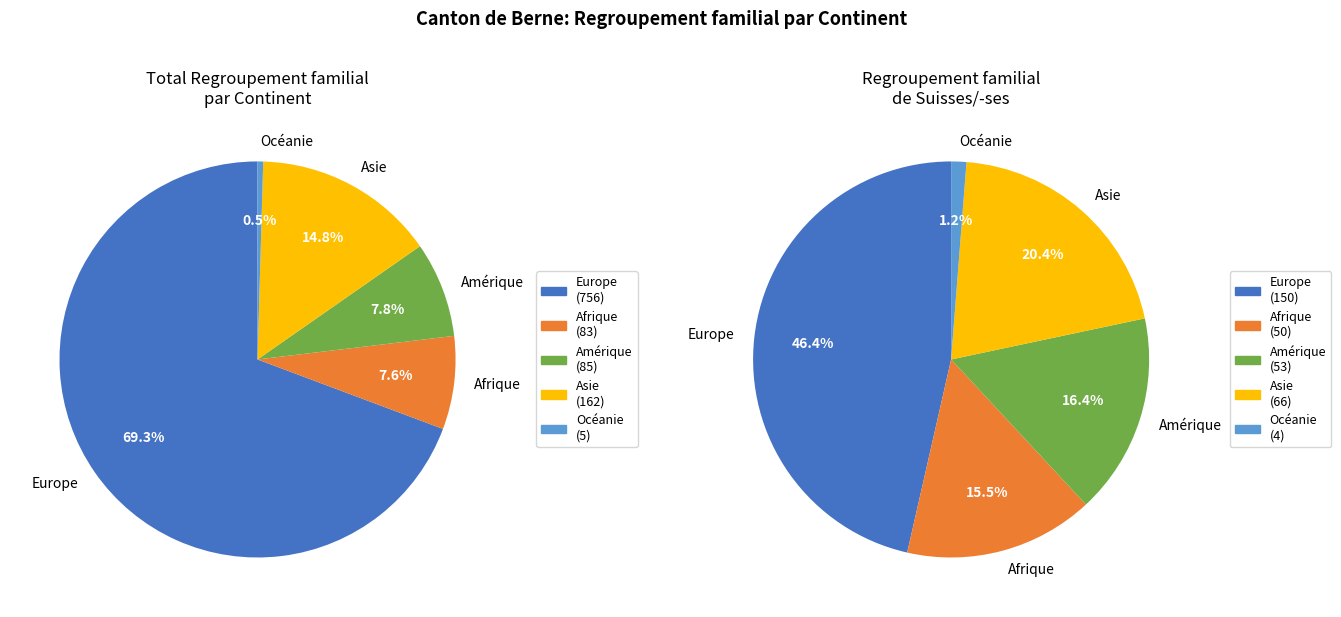

Rank the categories by value from lowest to highest.

Océanie, Afrique, Amérique, Asie, Europe